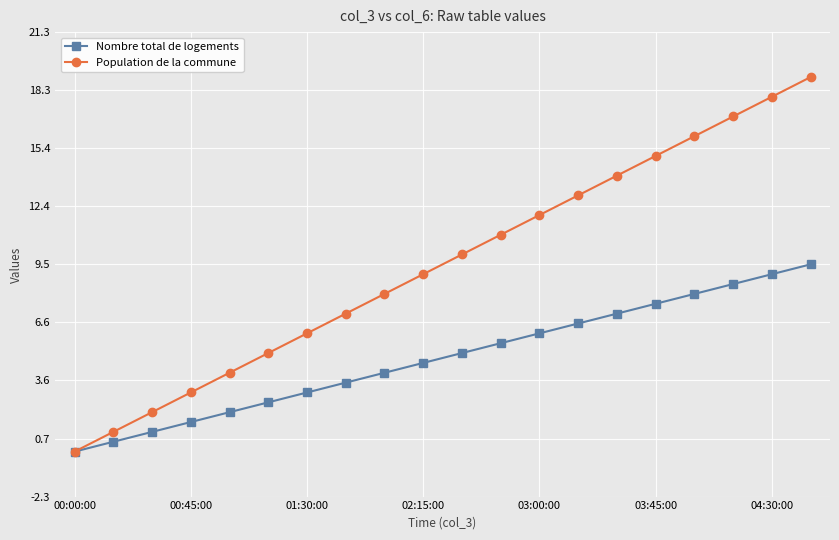

True or false: Population de la commune has more than 1 interior local peaks.

False